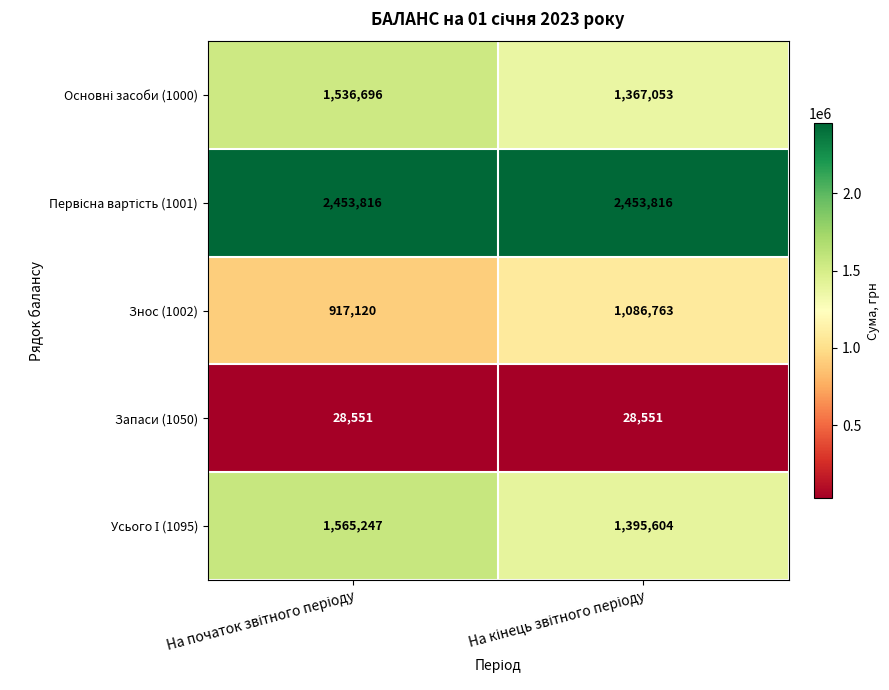

What is the lowest value of the Знос (1002) series?

917120